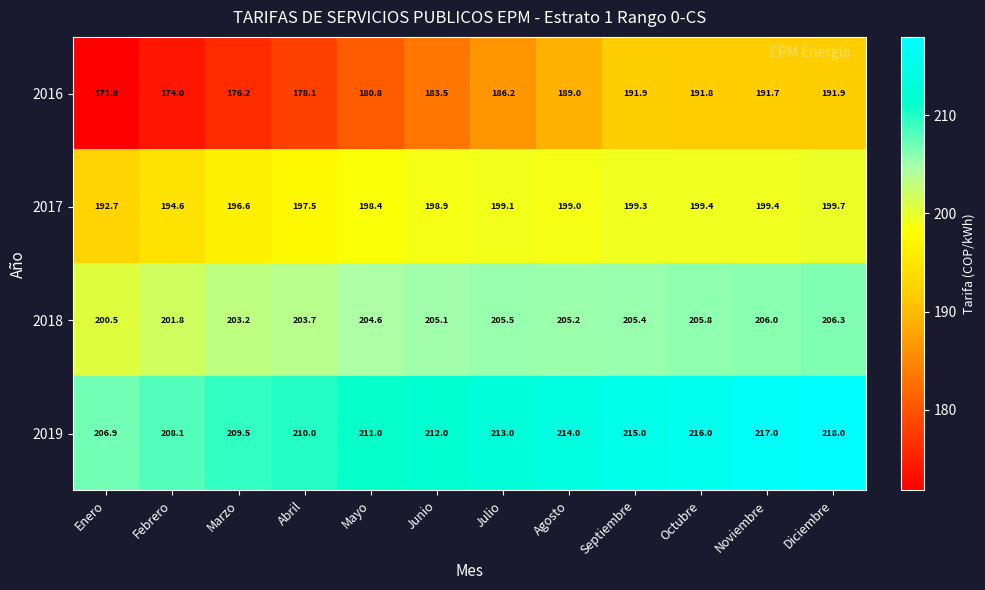

List the series in order of their peak value, highest first.

2019, 2018, 2017, 2016